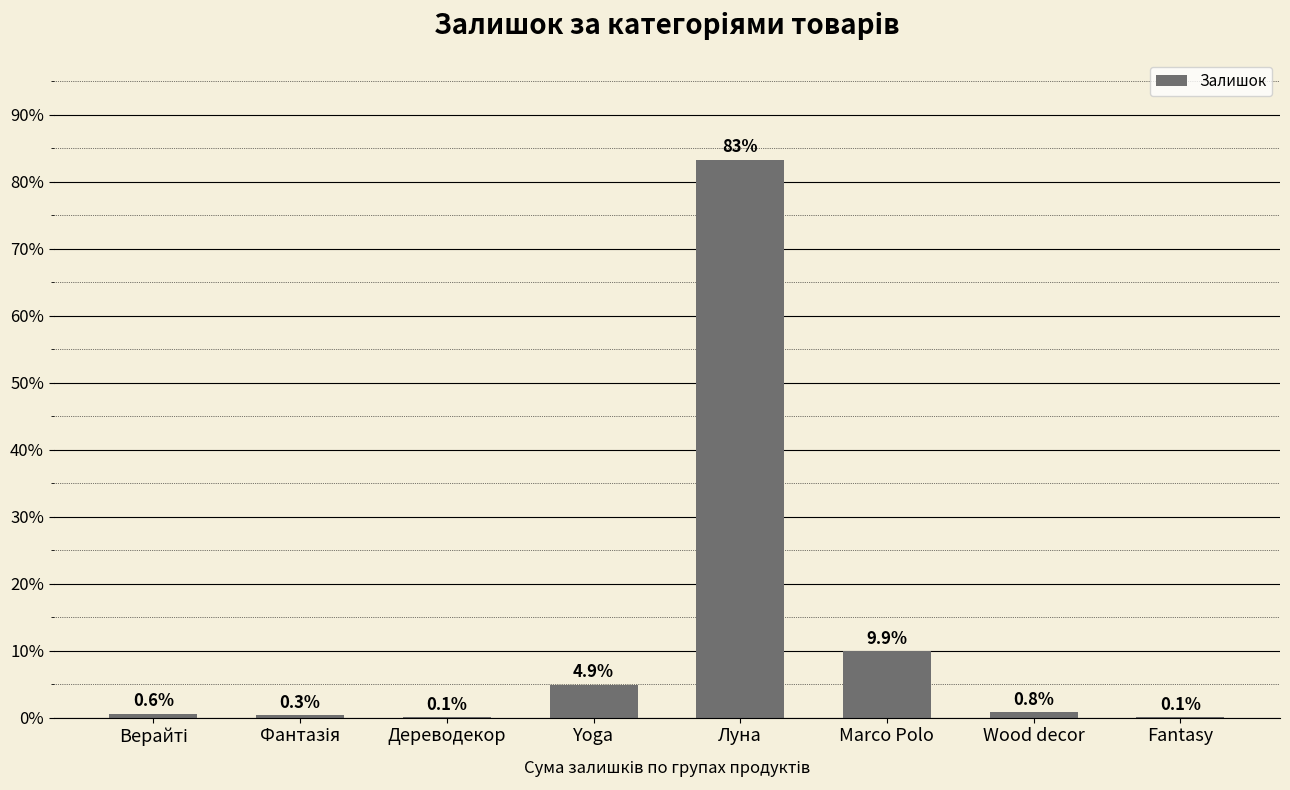

The value at Marco Polo is 9.9. True or false?

True